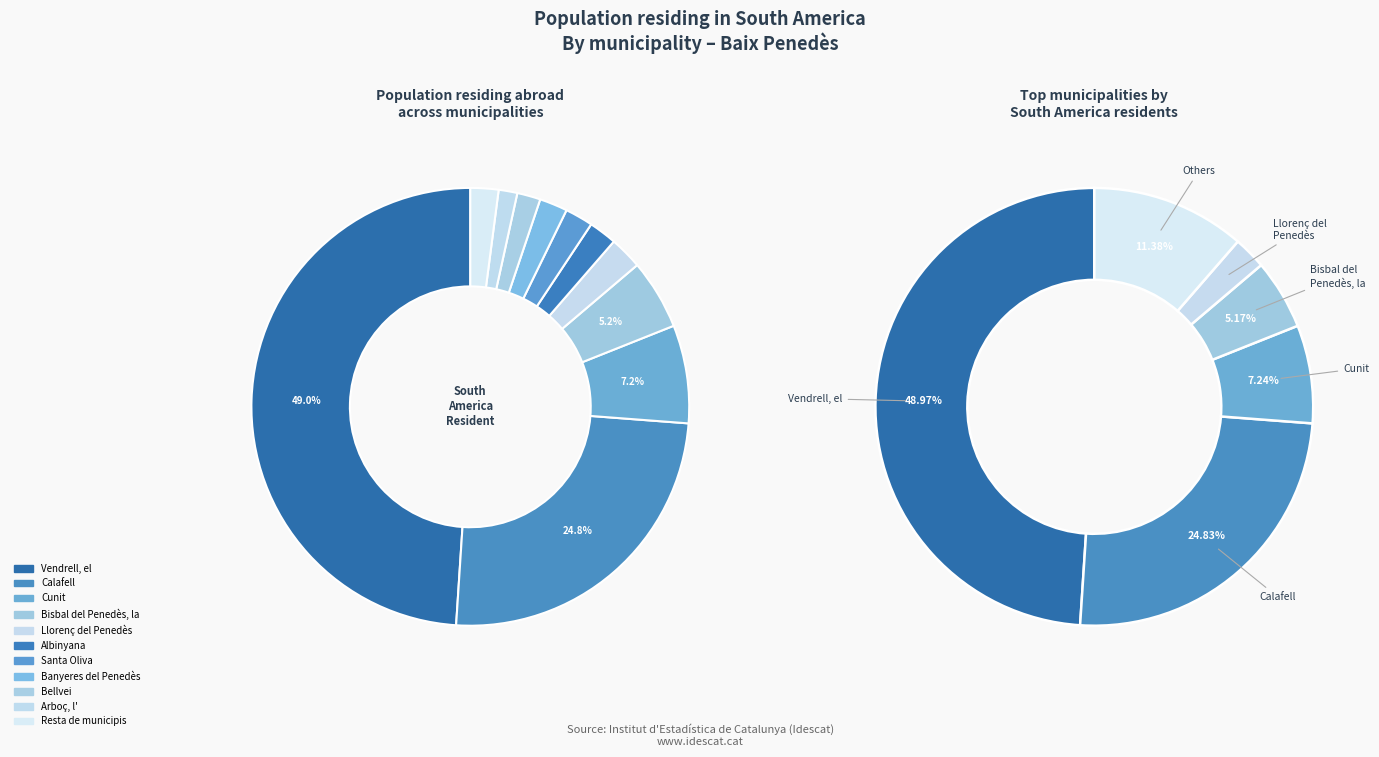

To the nearest percent, what portion does Cunit represent?

7%